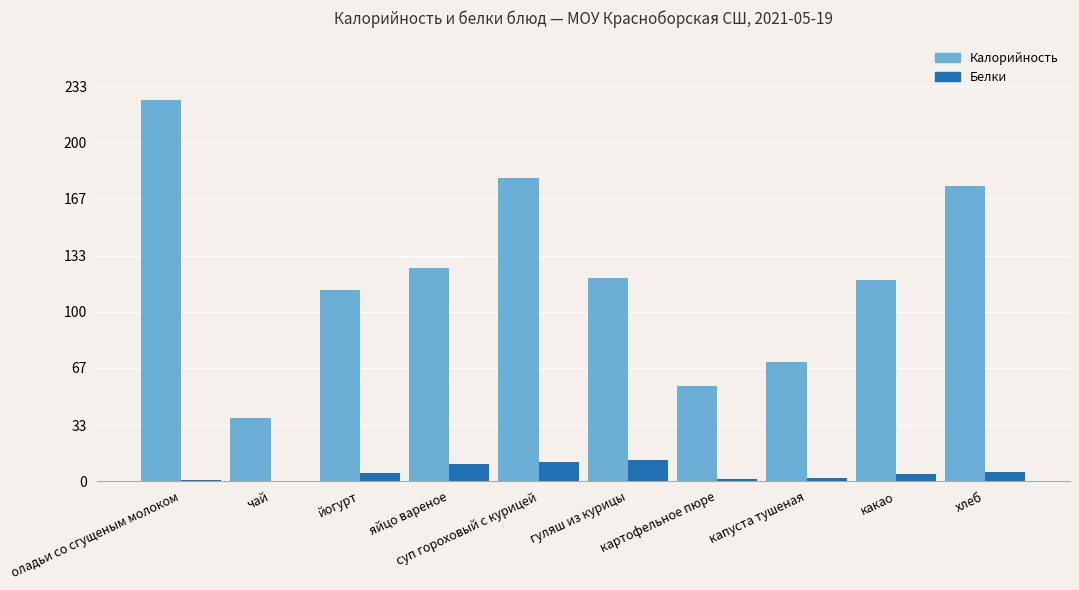

What is the approximate value of Белки at яйцо вареное?

10.2